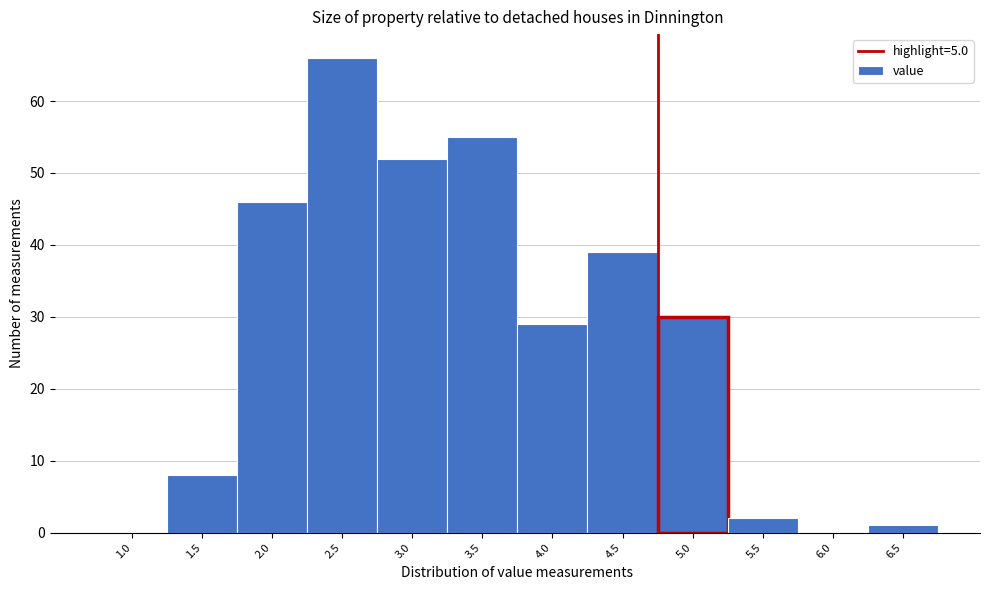

Reading left to right, extract all data points from this chart.

1.0=0	1.5=8	2.0=46	2.5=66	3.0=52	3.5=55	4.0=29	4.5=39	5.0=30	5.5=2	6.0=0	6.5=1